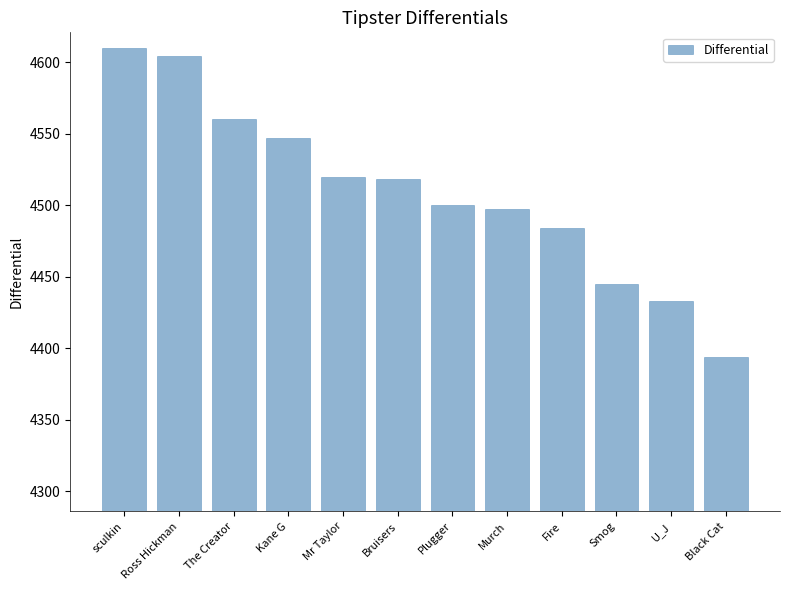

Is it true that the value at sculkin is 4610?

True